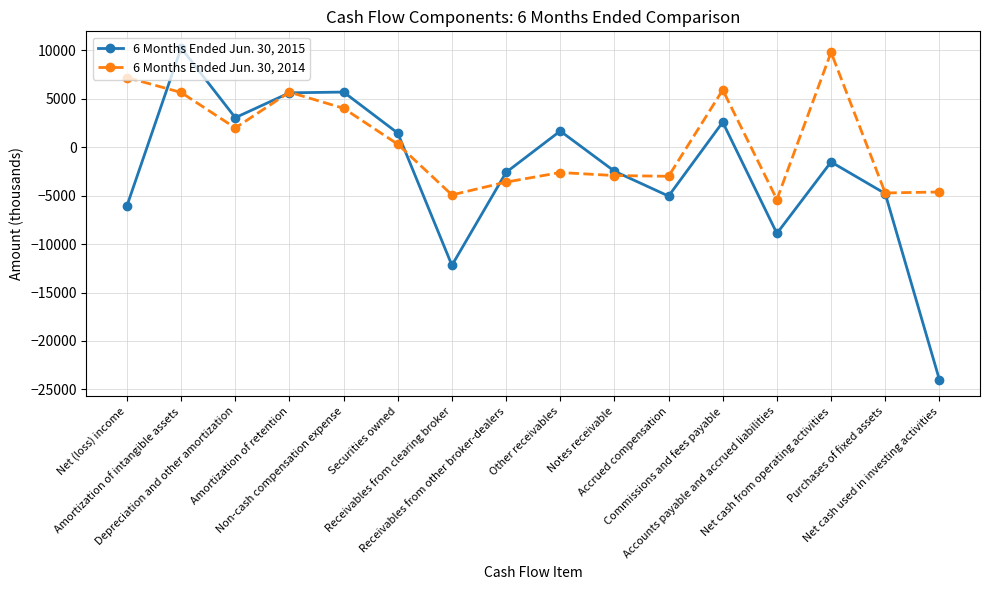

Count the number of categories in the chart.

16